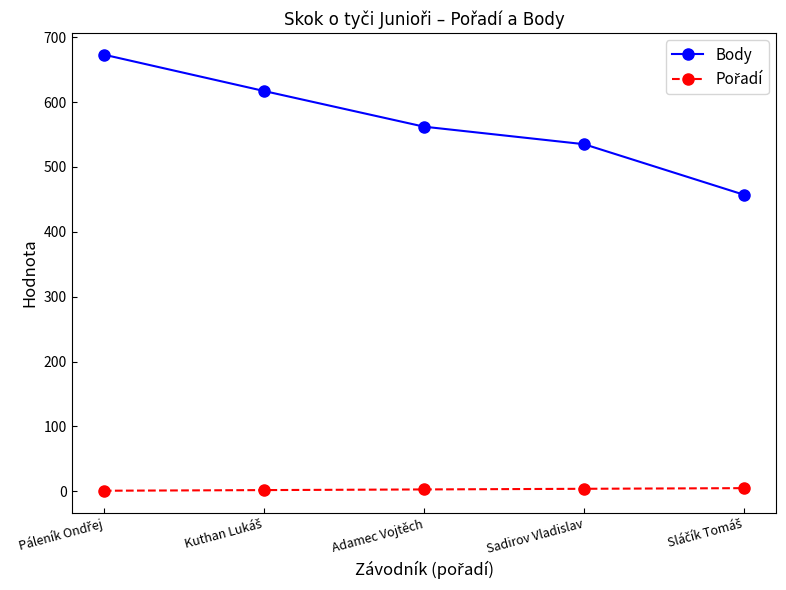

The value of Body at Adamec Vojtěch is 808. True or false?

False